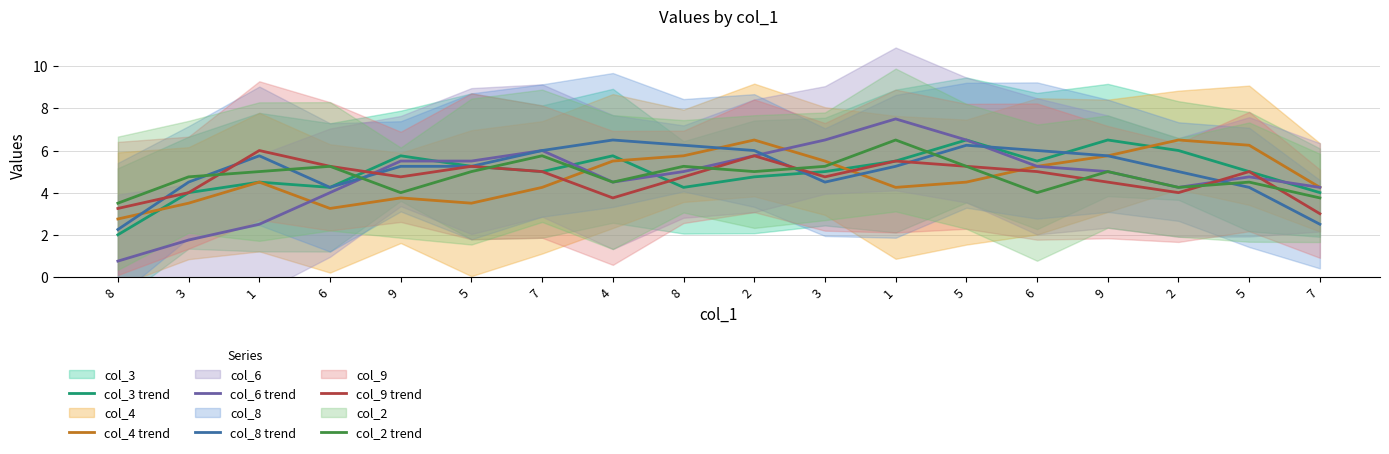

At how many categories does at least one series exceed 1?

18